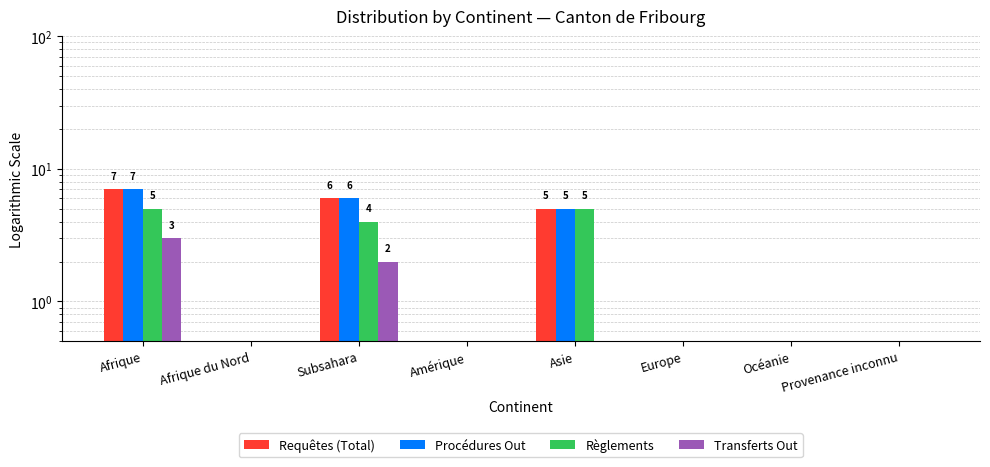

Reading left to right, extract all data points from this chart.

Requêtes (Total): 7.0	0.5	6.0	0.5	5.0	0.5	0.5	0.5
Procédures Out: 7.0	0.5	6.0	0.5	5.0	0.5	0.5	0.5
Règlements: 5.0	0.5	4.0	0.5	5.0	0.5	0.5	0.5
Transferts Out: 3.0	0.5	2.0	0.5	0.5	0.5	0.5	0.5